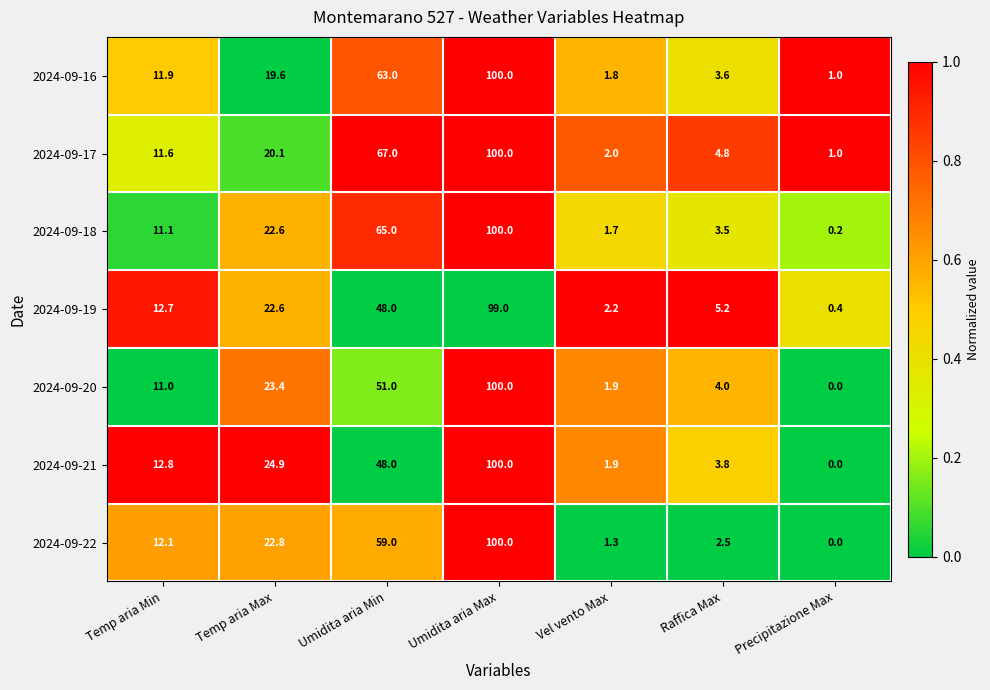

Rank the categories by 2024-09-21 value from lowest to highest.

Precipitazione Max, Vel vento Max, Raffica Max, Temp aria Min, Temp aria Max, Umidita aria Min, Umidita aria Max